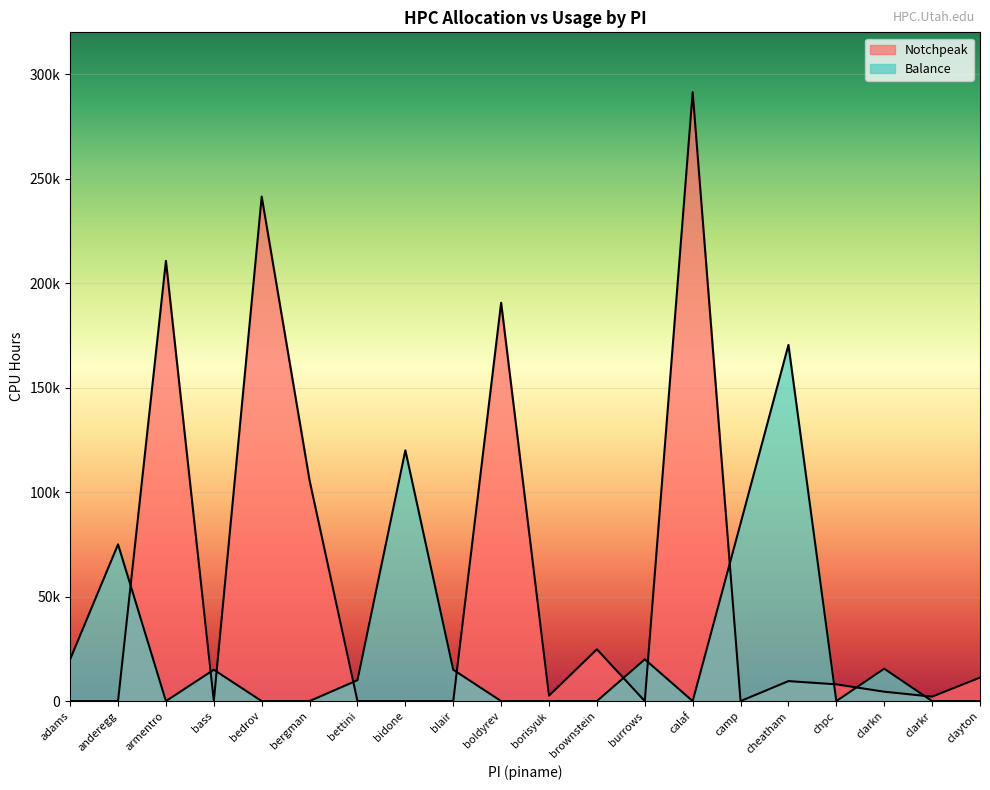

What is the label of the 5th point from the right?

cheatham